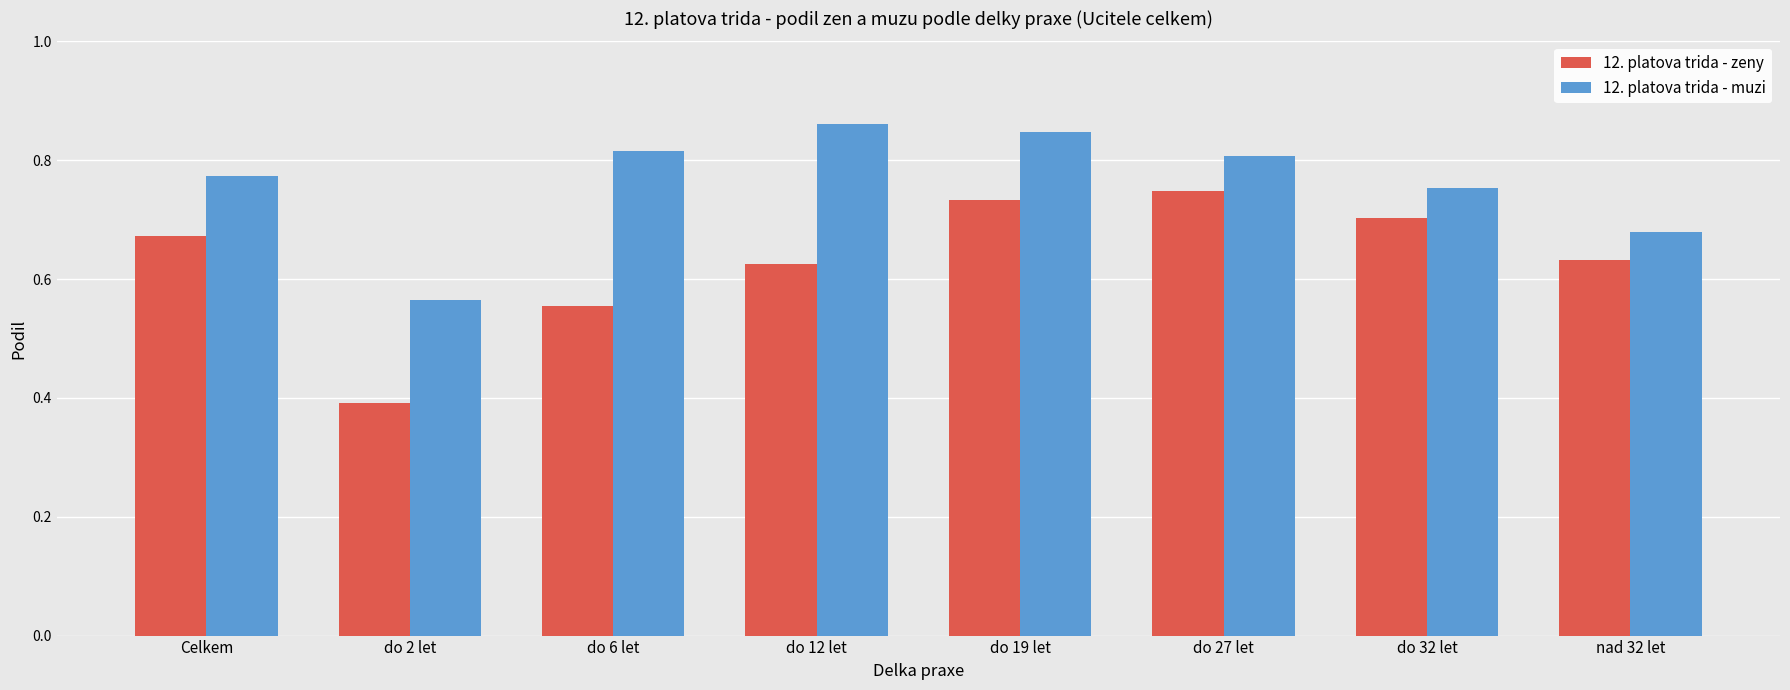

True or false: 12. platova trida - muzi has a value of 0.8 at do 32 let.

True